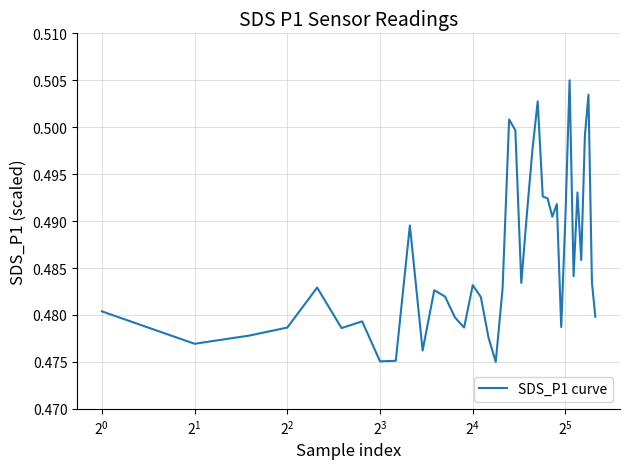

How many lines are shown in the chart?

1